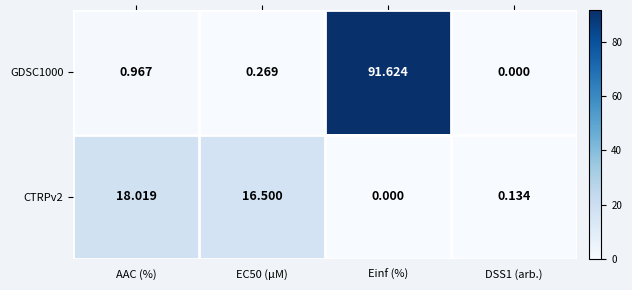

Is the value of CTRPv2 at Einf (%) greater than the value of GDSC1000 at EC50 (µM)?

No